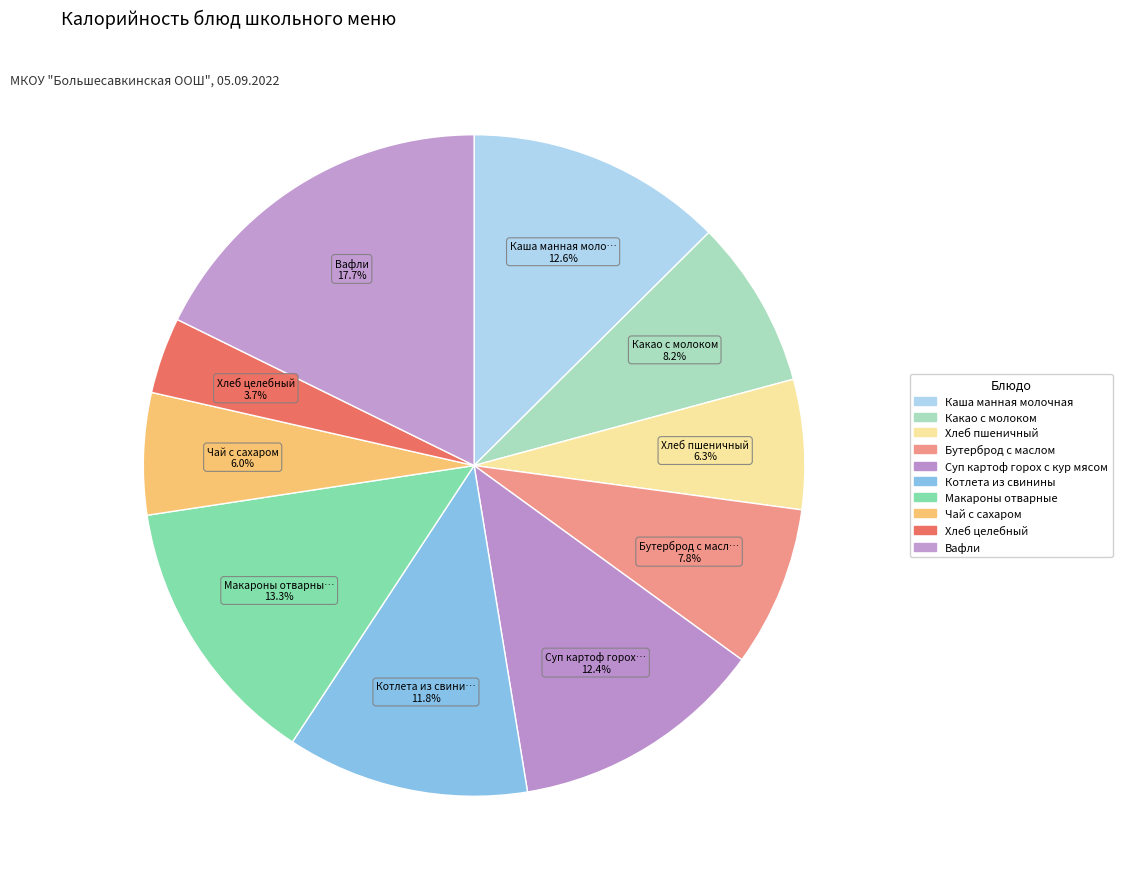

Do Чай с сахаром and Вафли together represent more than half of the pie?

No